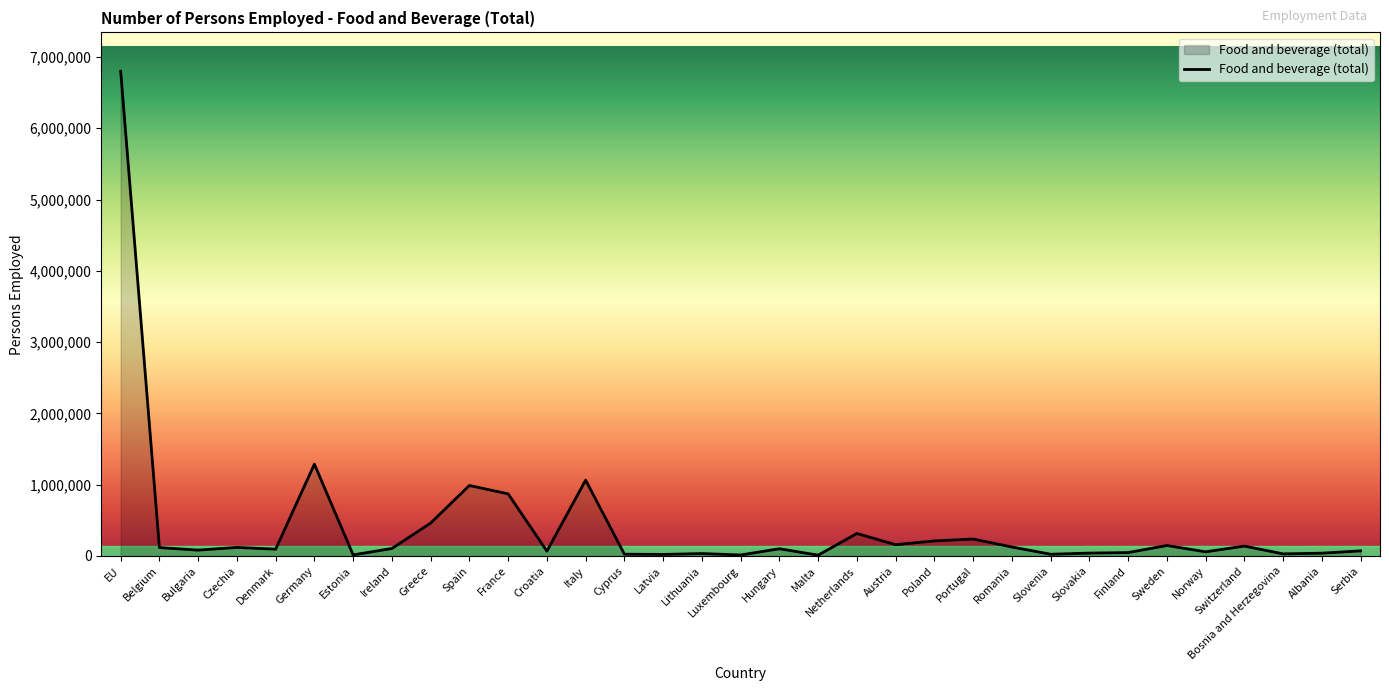

Approximately how many times larger is the value at Latvia compared to Ireland?

0.2